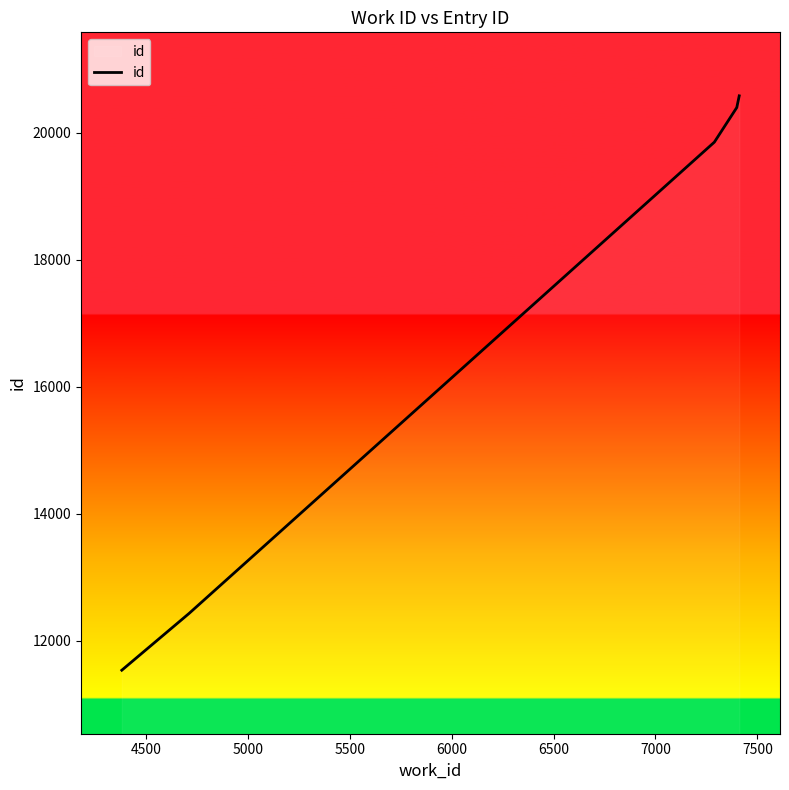

True or false: there are more than 2 points higher than both neighbors.

False